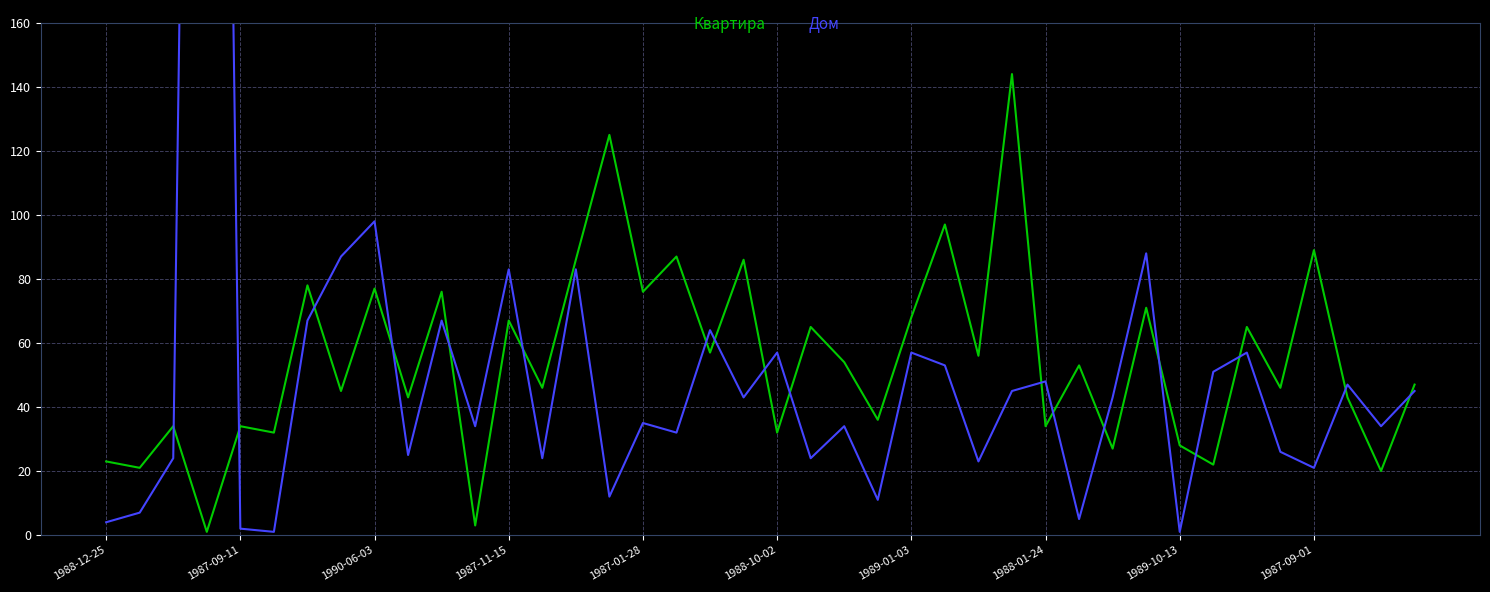

How many lines are shown in the chart?

2